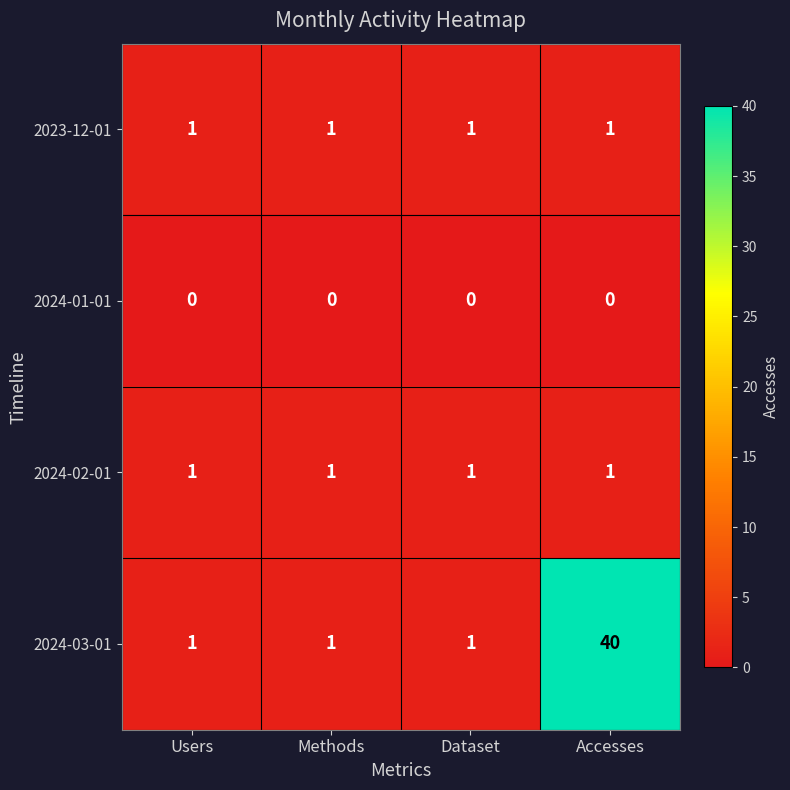

What is the greatest value displayed?

40